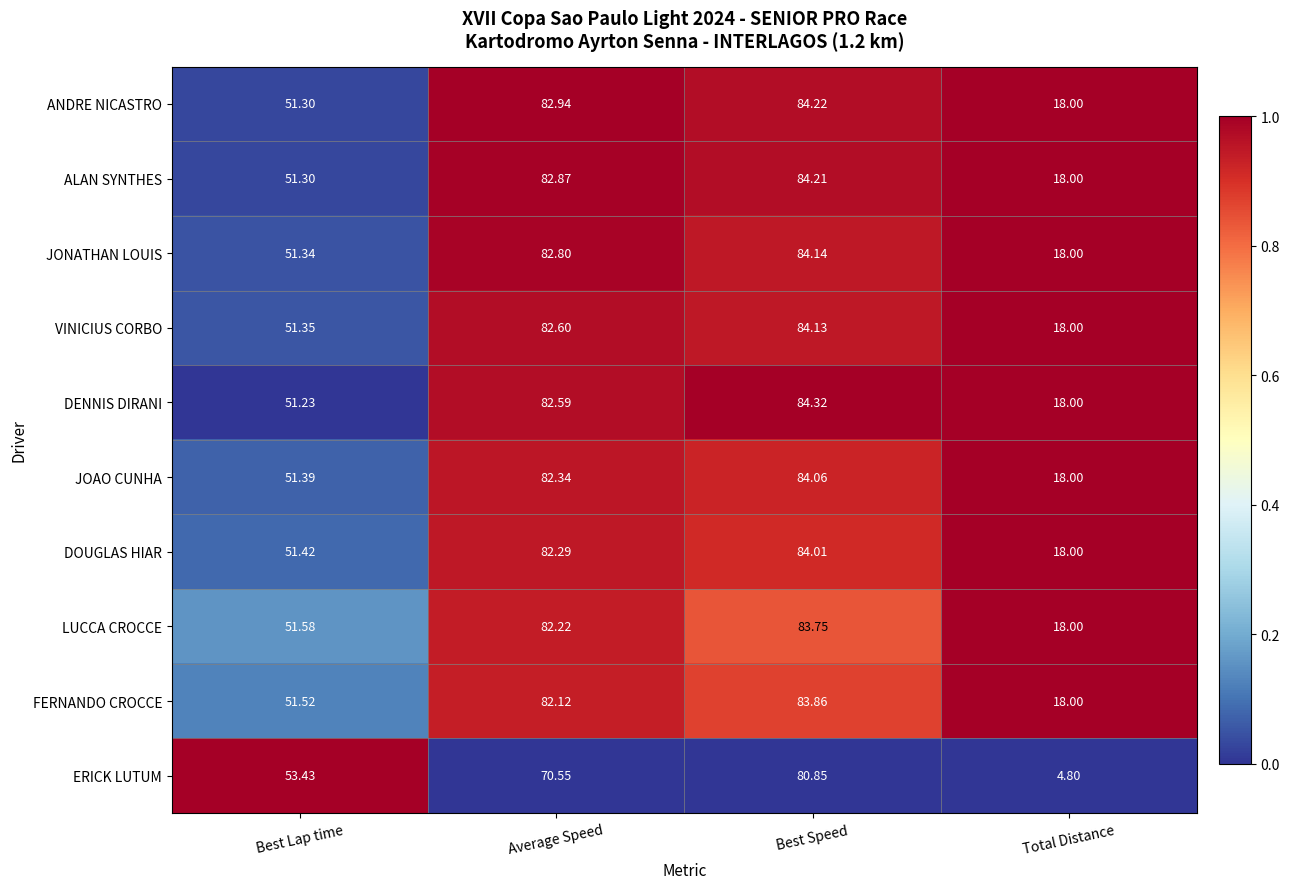

Is the value of ALAN SYNTHES at Total Distance greater than the value of JOAO CUNHA at Best Speed?

No